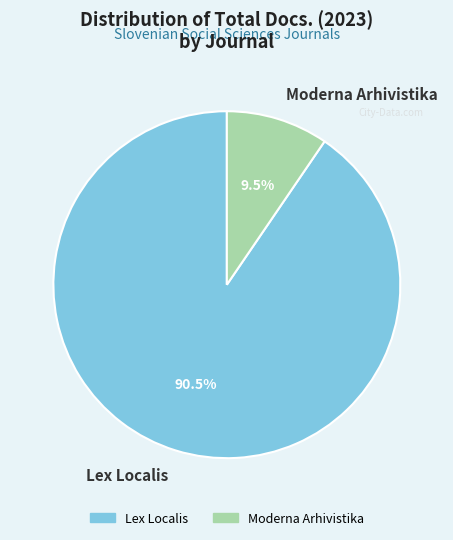

How many slices are in this pie chart?

2